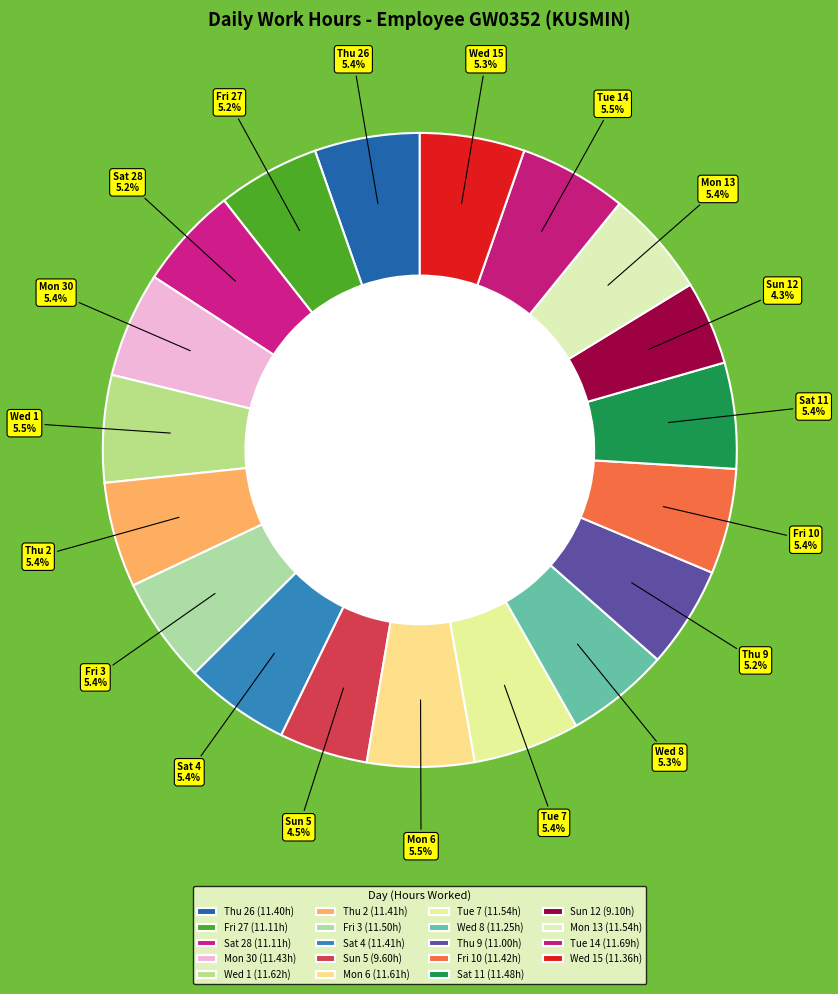

What percentage is NOT represented by Sat 11?

94.6%